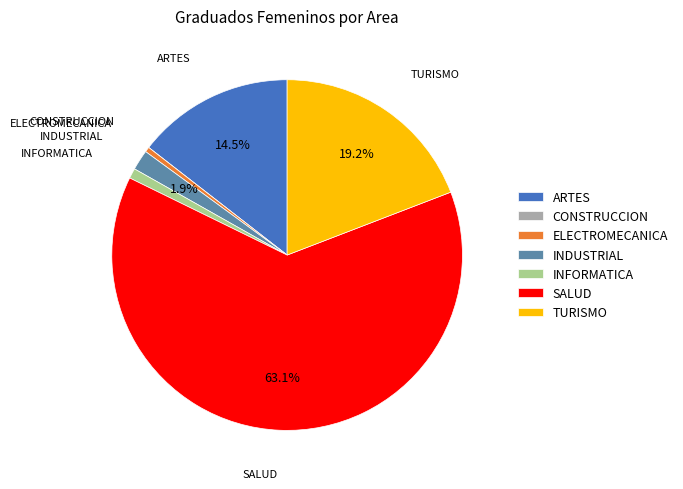

Is there any slice that represents more than half of the pie?

Yes